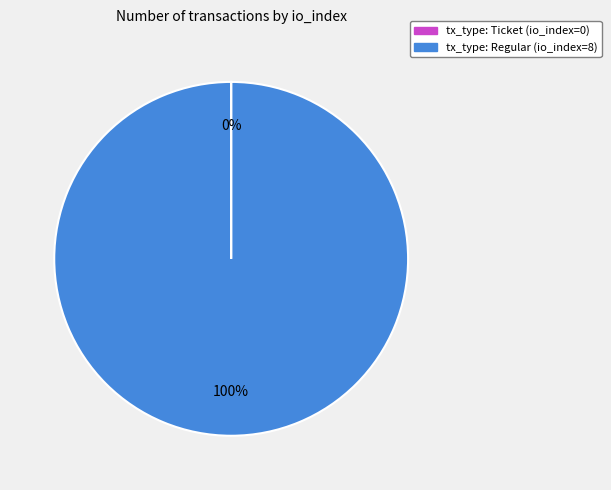

Is tx_type: Regular (io_index=8) the majority of the pie?

Yes